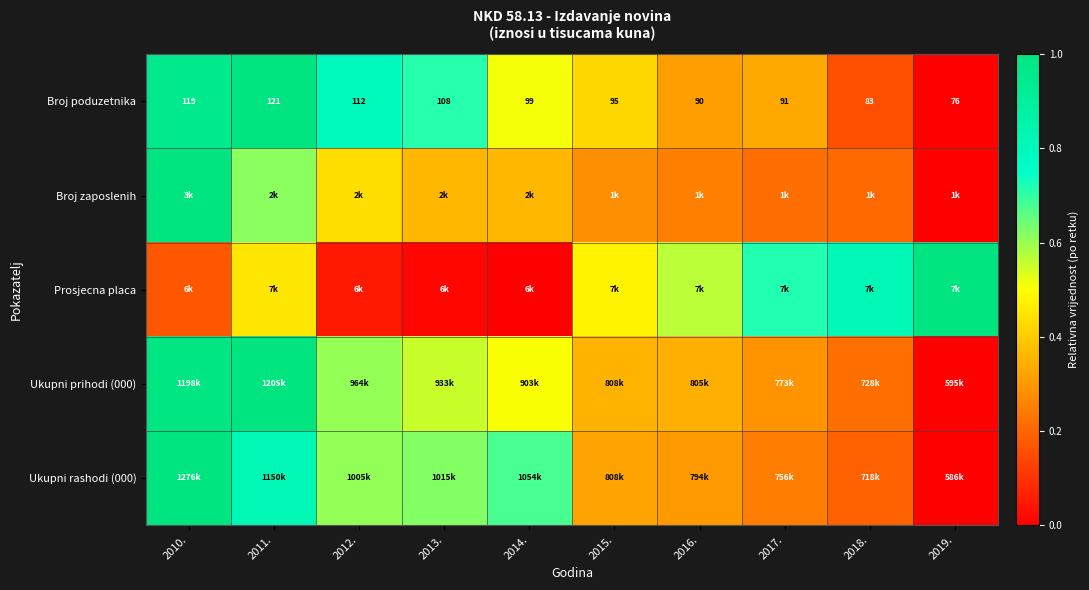

At which category is the sum across all series the highest?

2010.